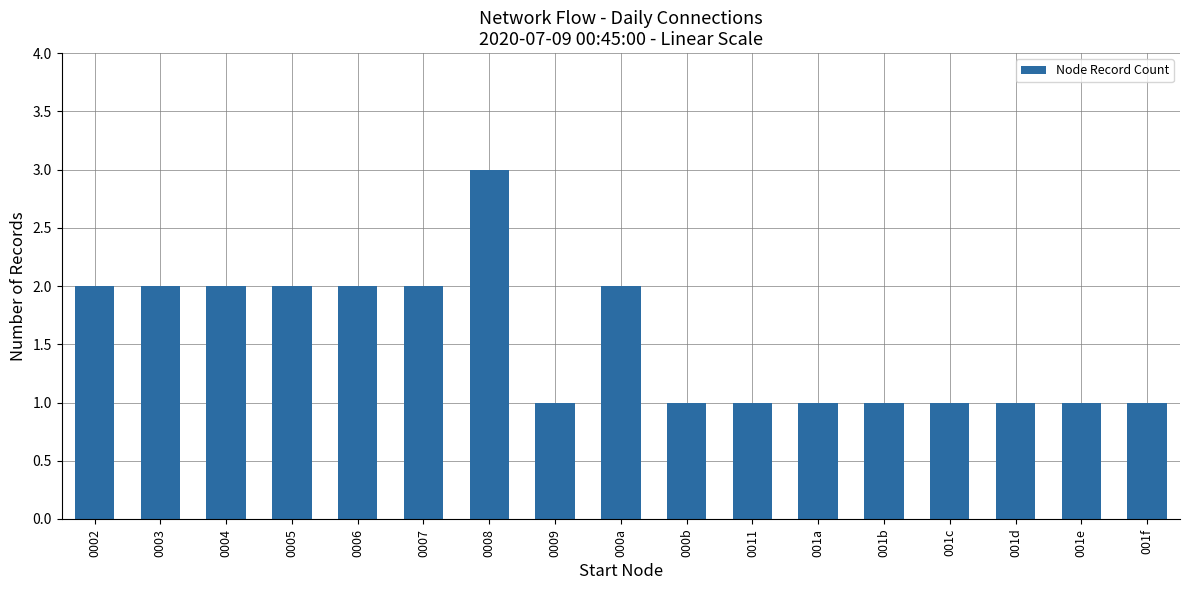

What is the minimum value shown in the chart?

1